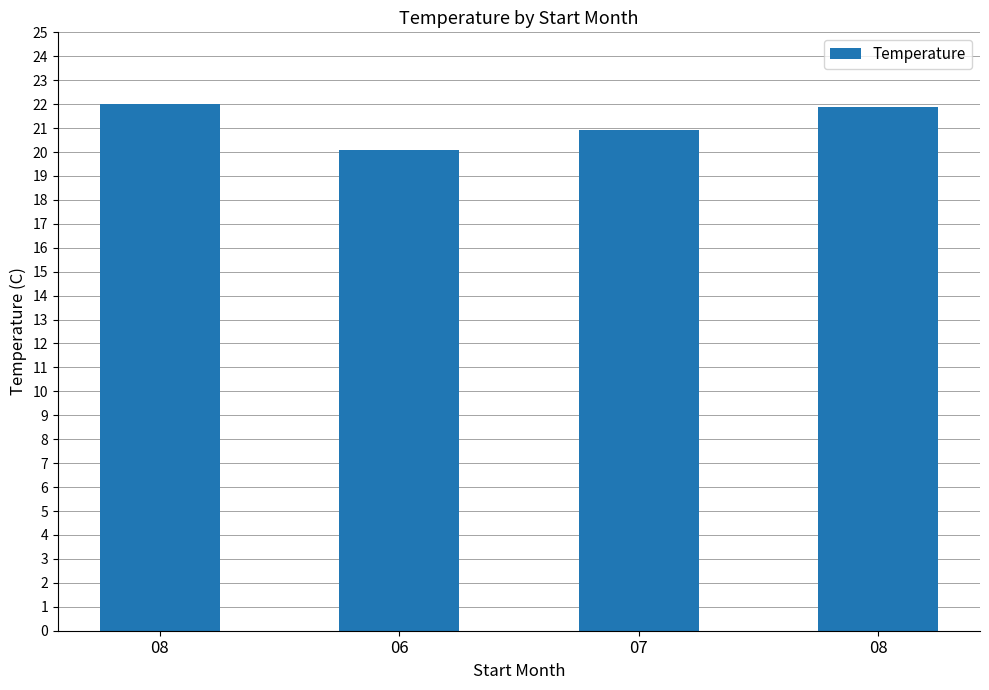

Read the value at 08.

21.9